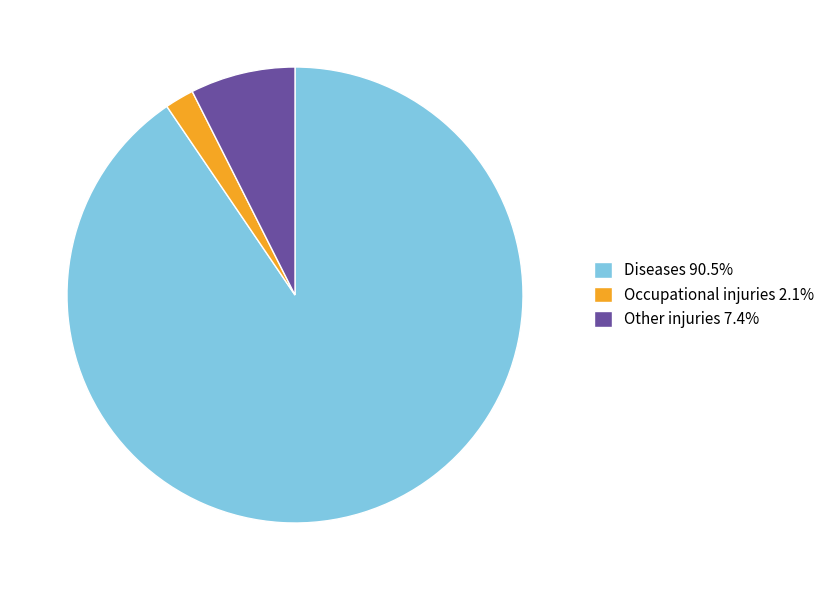

True or false: Diseases accounts for 97% of the total.

False